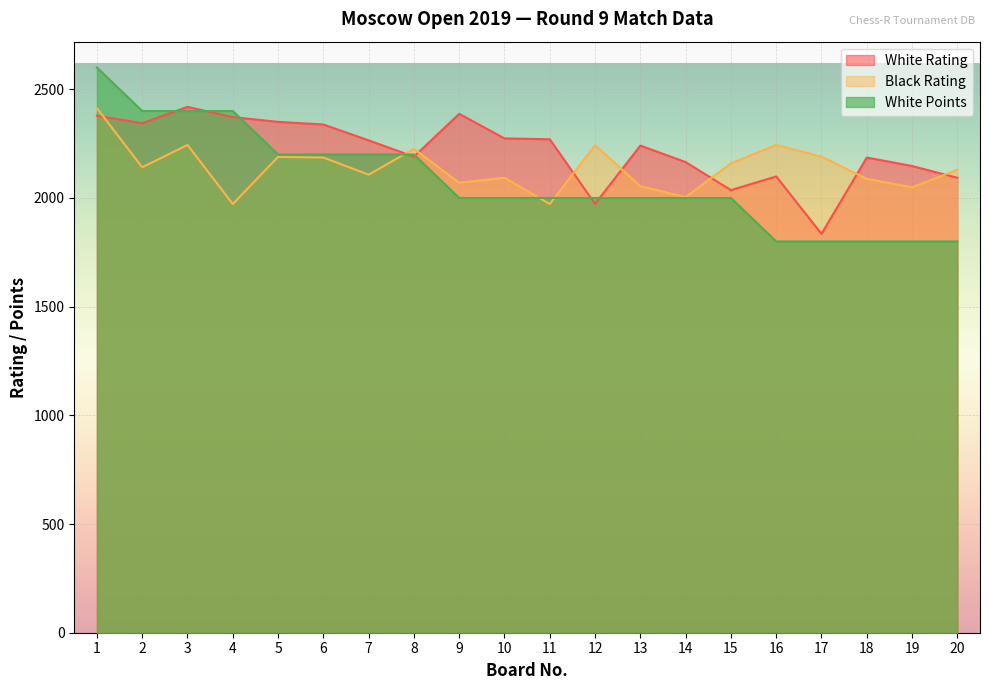

List the series in order of their overall mean, highest first.

White Rating, Black Rating, White Points